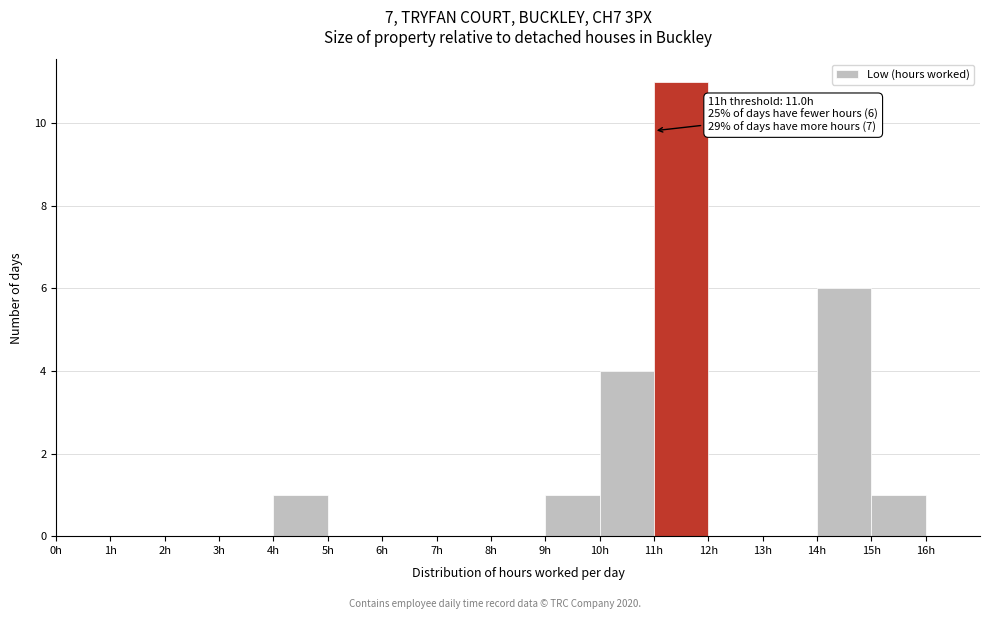

Over which range of the x-axis is the bar tallest?

11 to 12